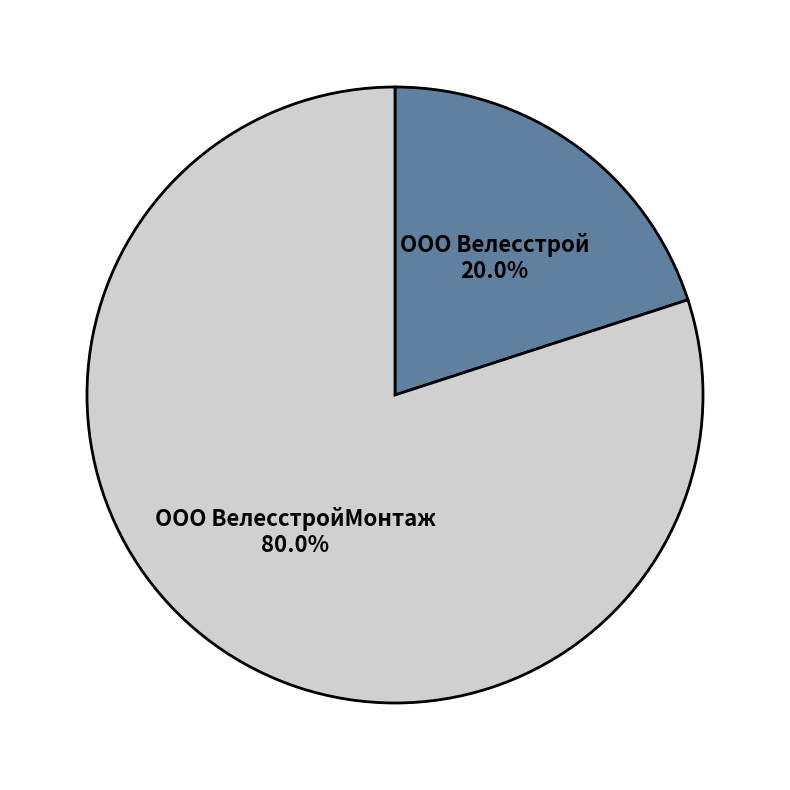

True or false: ООО Велесстрой accounts for 20% of the total.

True